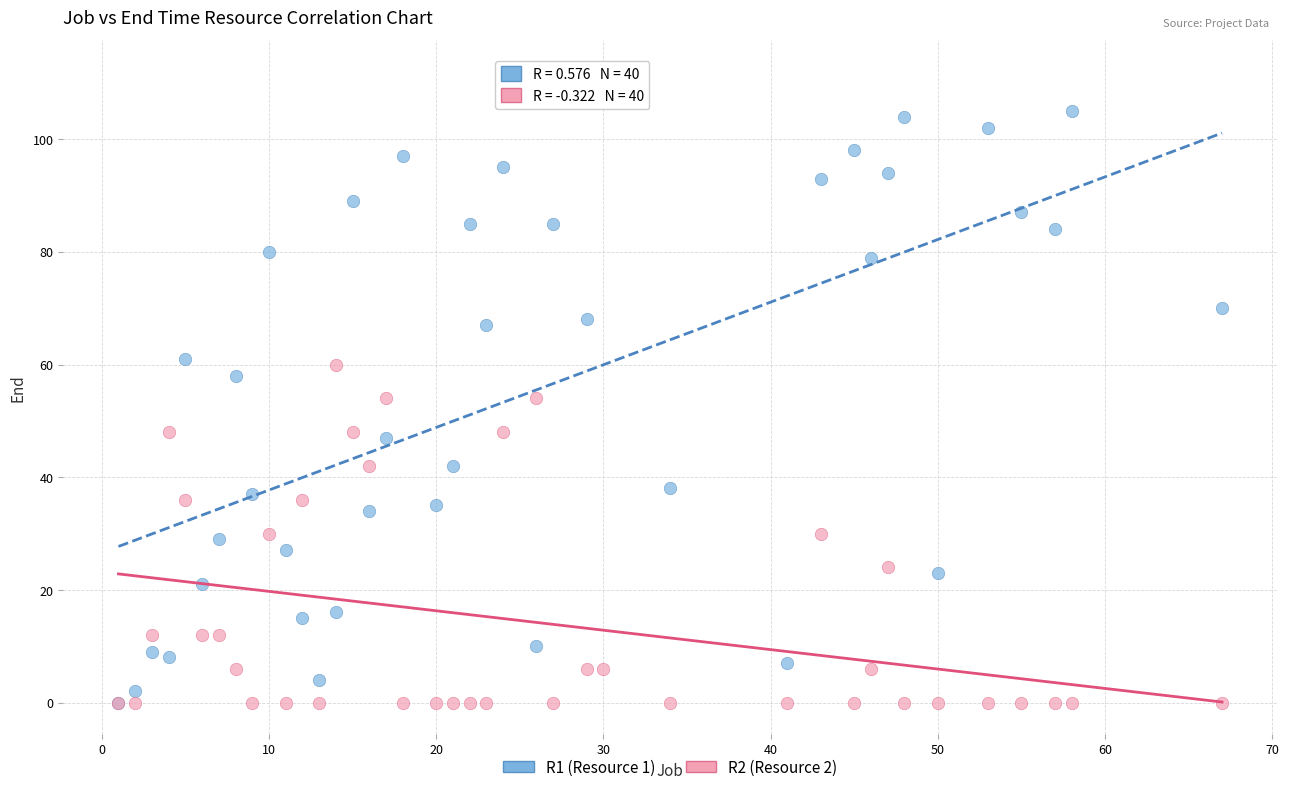

Which series contains the highest Y value?

R1 (Resource 1)